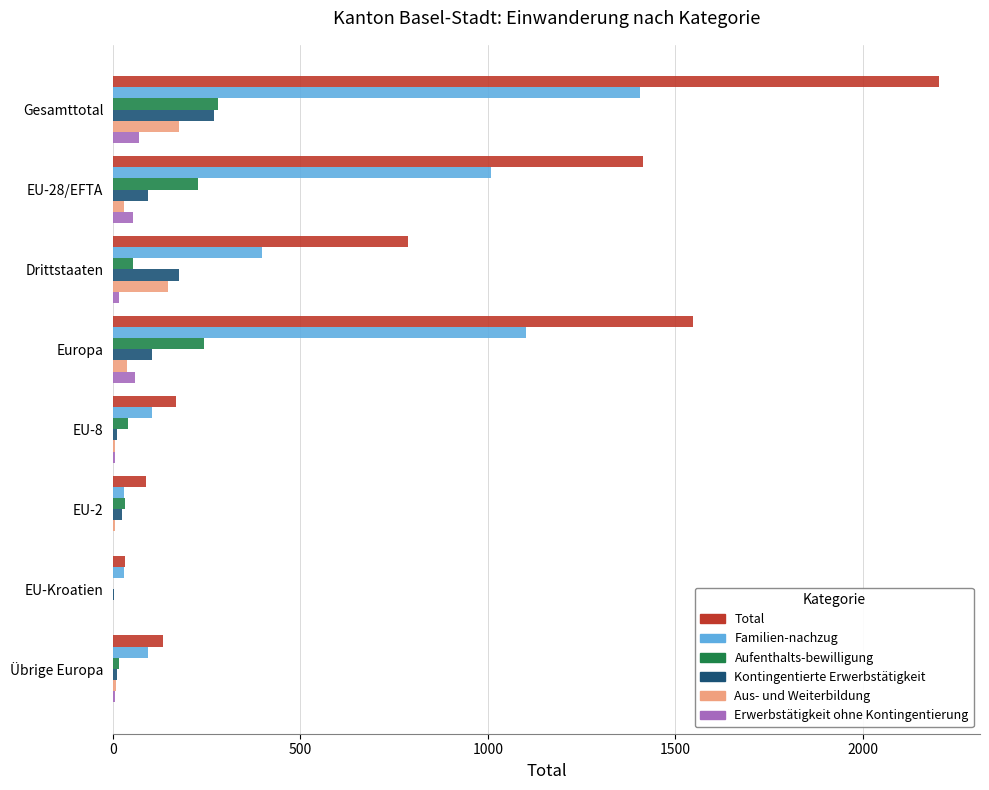

What is the maximum value for Familien-nachzug?

1405